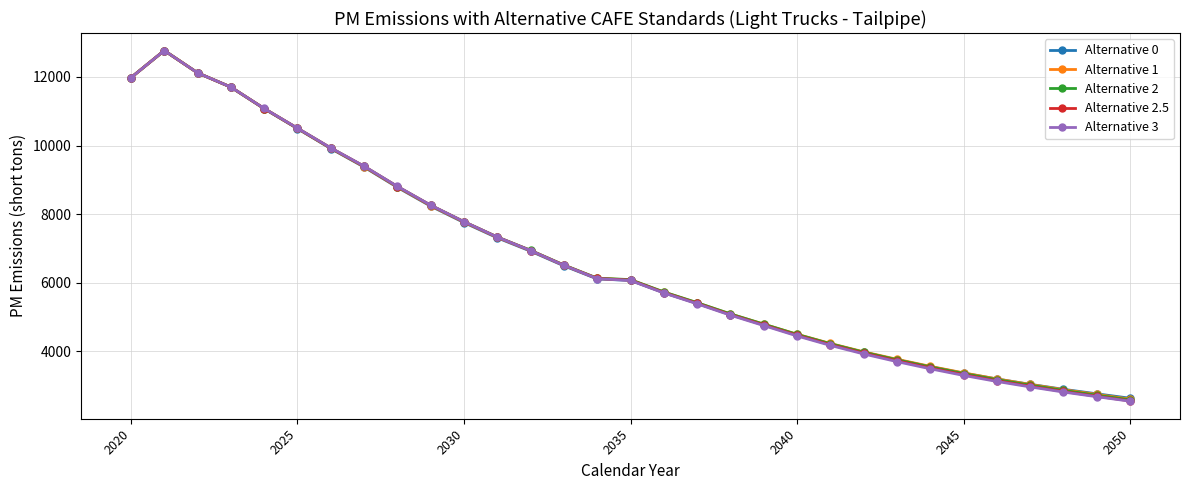

What is the value of the Alternative 2 point at the 24th from the left?

3757.8